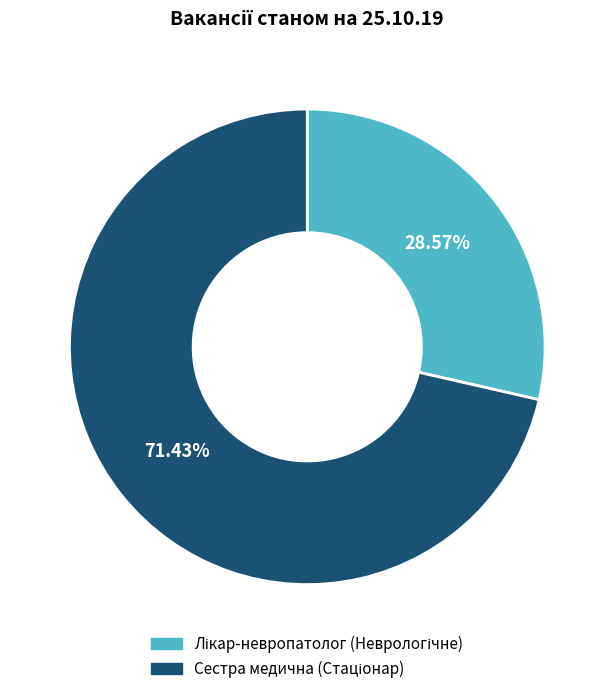

Is there any slice that represents more than half of the pie?

Yes